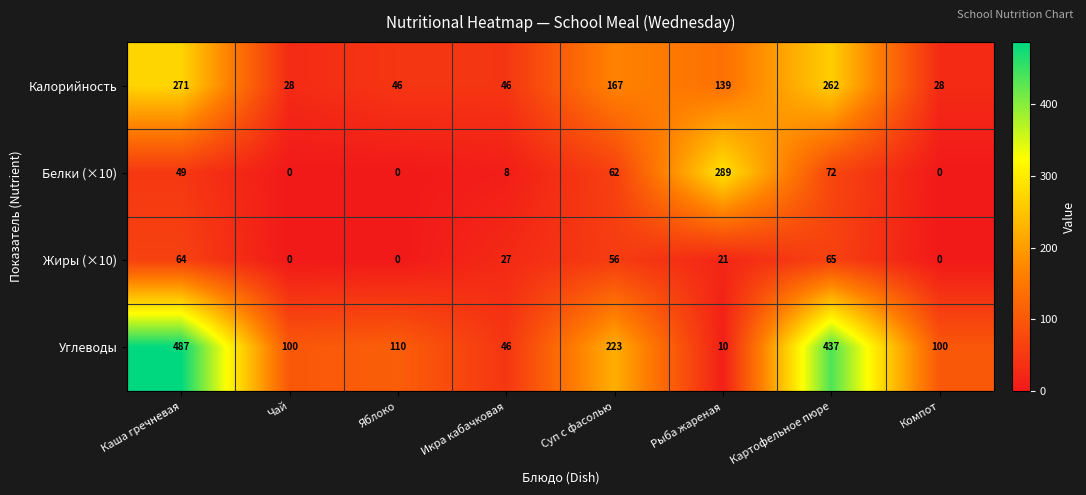

Which series has the widest spread of values?

Углеводы